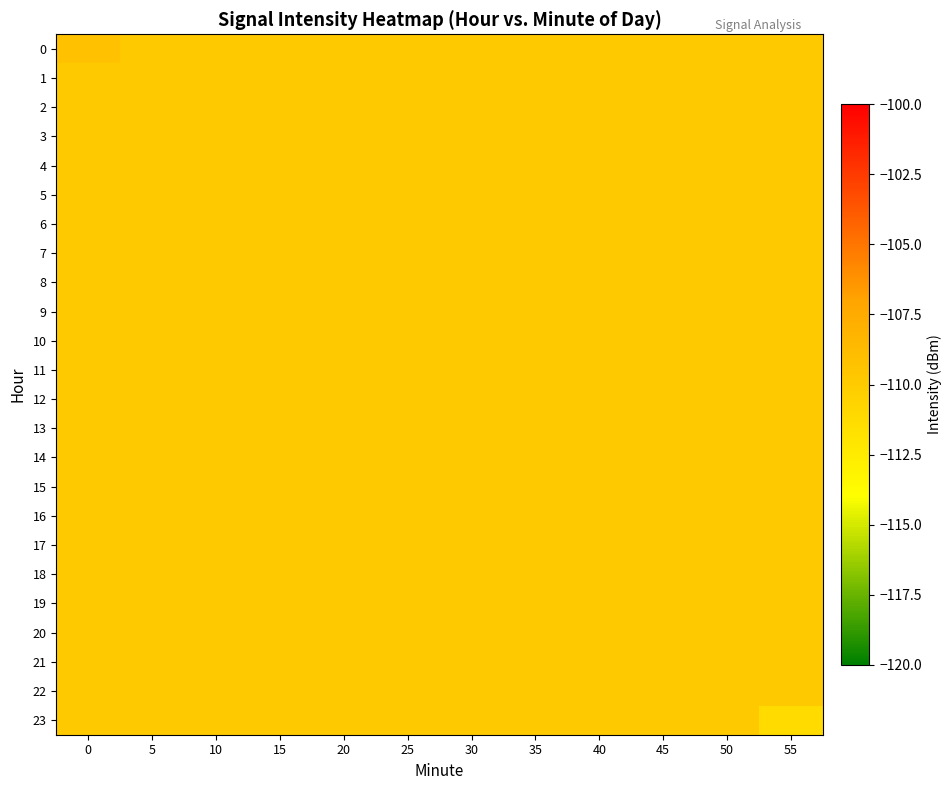

Reading right to left, transcribe all the data shown in this chart.

0: 55=-109.8	50=-109.8	45=-109.8	40=-109.8	35=-109.8	30=-109.8	25=-109.8	20=-109.8	15=-109.8	10=-109.8	5=-109.8	0=-109.2
1: 55=-109.8	50=-109.8	45=-109.8	40=-109.8	35=-109.8	30=-109.8	25=-109.8	20=-109.8	15=-109.8	10=-109.8	5=-109.8	0=-109.8
2: 55=-109.8	50=-109.8	45=-109.8	40=-109.8	35=-109.8	30=-109.8	25=-109.8	20=-109.8	15=-109.8	10=-109.8	5=-109.8	0=-109.8
3: 55=-109.8	50=-109.8	45=-109.8	40=-109.8	35=-109.8	30=-109.8	25=-109.8	20=-109.8	15=-109.8	10=-109.8	5=-109.8	0=-109.8
4: 55=-109.8	50=-109.8	45=-109.8	40=-109.8	35=-109.8	30=-109.8	25=-109.8	20=-109.8	15=-109.8	10=-109.8	5=-109.8	0=-109.8
5: 55=-109.8	50=-109.8	45=-109.8	40=-109.8	35=-109.8	30=-109.8	25=-109.8	20=-109.8	15=-109.8	10=-109.8	5=-109.8	0=-109.8
6: 55=-109.8	50=-109.8	45=-109.8	40=-109.8	35=-109.8	30=-109.8	25=-109.8	20=-109.8	15=-109.8	10=-109.8	5=-109.8	0=-109.8
7: 55=-109.8	50=-109.8	45=-109.8	40=-109.8	35=-109.8	30=-109.8	25=-109.8	20=-109.8	15=-109.8	10=-109.8	5=-109.8	0=-109.8
8: 55=-109.8	50=-109.8	45=-109.8	40=-109.8	35=-109.8	30=-109.8	25=-109.8	20=-109.8	15=-109.8	10=-109.8	5=-109.8	0=-109.8
9: 55=-109.8	50=-109.8	45=-109.8	40=-109.8	35=-109.8	30=-109.8	25=-109.8	20=-109.8	15=-109.8	10=-109.8	5=-109.8	0=-109.8
10: 55=-109.8	50=-109.8	45=-109.8	40=-109.8	35=-109.8	30=-109.8	25=-109.8	20=-109.8	15=-109.8	10=-109.8	5=-109.8	0=-109.8
11: 55=-109.8	50=-109.8	45=-109.8	40=-109.8	35=-109.8	30=-109.8	25=-109.8	20=-109.8	15=-109.8	10=-109.8	5=-109.8	0=-109.8
12: 55=-109.8	50=-109.8	45=-109.8	40=-109.8	35=-109.8	30=-109.8	25=-109.8	20=-109.8	15=-109.8	10=-109.8	5=-109.8	0=-109.8
13: 55=-109.8	50=-109.8	45=-109.8	40=-109.8	35=-109.8	30=-109.8	25=-109.8	20=-109.8	15=-109.8	10=-109.8	5=-109.8	0=-109.8
14: 55=-109.8	50=-109.8	45=-109.8	40=-109.8	35=-109.8	30=-109.8	25=-109.8	20=-109.8	15=-109.8	10=-109.8	5=-109.8	0=-109.8
15: 55=-109.8	50=-109.8	45=-109.8	40=-109.8	35=-109.8	30=-109.8	25=-109.8	20=-109.8	15=-109.8	10=-109.8	5=-109.8	0=-109.8
16: 55=-109.8	50=-109.8	45=-109.8	40=-109.8	35=-109.8	30=-109.8	25=-109.8	20=-109.8	15=-109.8	10=-109.8	5=-109.8	0=-109.8
17: 55=-109.8	50=-109.8	45=-109.8	40=-109.8	35=-109.8	30=-109.8	25=-109.8	20=-109.8	15=-109.8	10=-109.8	5=-109.8	0=-109.8
18: 55=-109.8	50=-109.8	45=-109.8	40=-109.8	35=-109.8	30=-109.8	25=-109.8	20=-109.8	15=-109.8	10=-109.8	5=-109.8	0=-109.8
19: 55=-109.8	50=-109.8	45=-109.8	40=-109.8	35=-109.8	30=-109.8	25=-109.8	20=-109.8	15=-109.8	10=-109.8	5=-109.8	0=-109.8
20: 55=-109.8	50=-109.8	45=-109.8	40=-109.8	35=-109.8	30=-109.8	25=-109.8	20=-109.8	15=-109.8	10=-109.8	5=-109.8	0=-109.8
21: 55=-109.8	50=-109.8	45=-109.8	40=-109.8	35=-109.8	30=-109.8	25=-109.8	20=-109.8	15=-109.8	10=-109.8	5=-109.8	0=-109.8
22: 55=-109.8	50=-109.8	45=-109.8	40=-109.8	35=-109.8	30=-109.8	25=-109.8	20=-109.8	15=-109.8	10=-109.8	5=-109.8	0=-109.8
23: 55=-111.2	50=-109.8	45=-109.8	40=-109.8	35=-109.8	30=-109.8	25=-109.8	20=-109.8	15=-109.8	10=-109.8	5=-109.8	0=-109.8